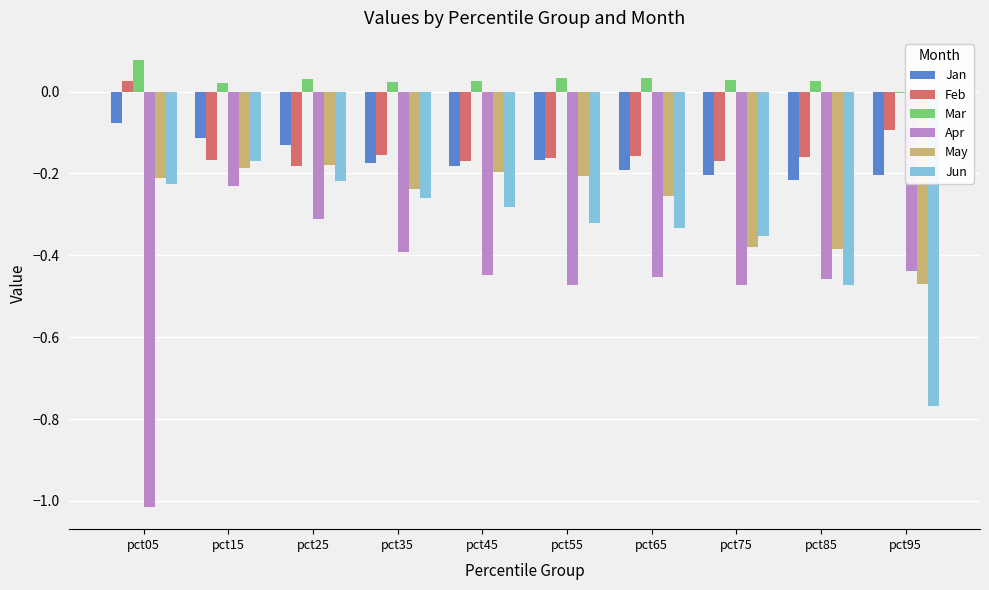

Are the bars grouped side by side (vs. stacked)?

Yes